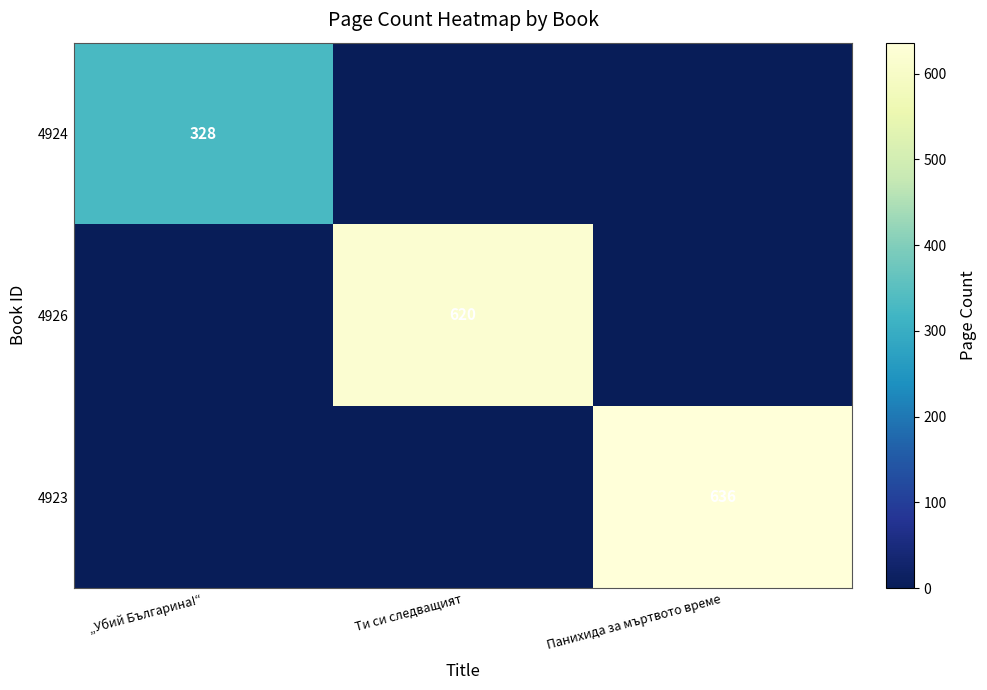

Is the value of 4923 at Панихида за мъртвото време greater than the value of 4926 at Ти си следващият?

Yes